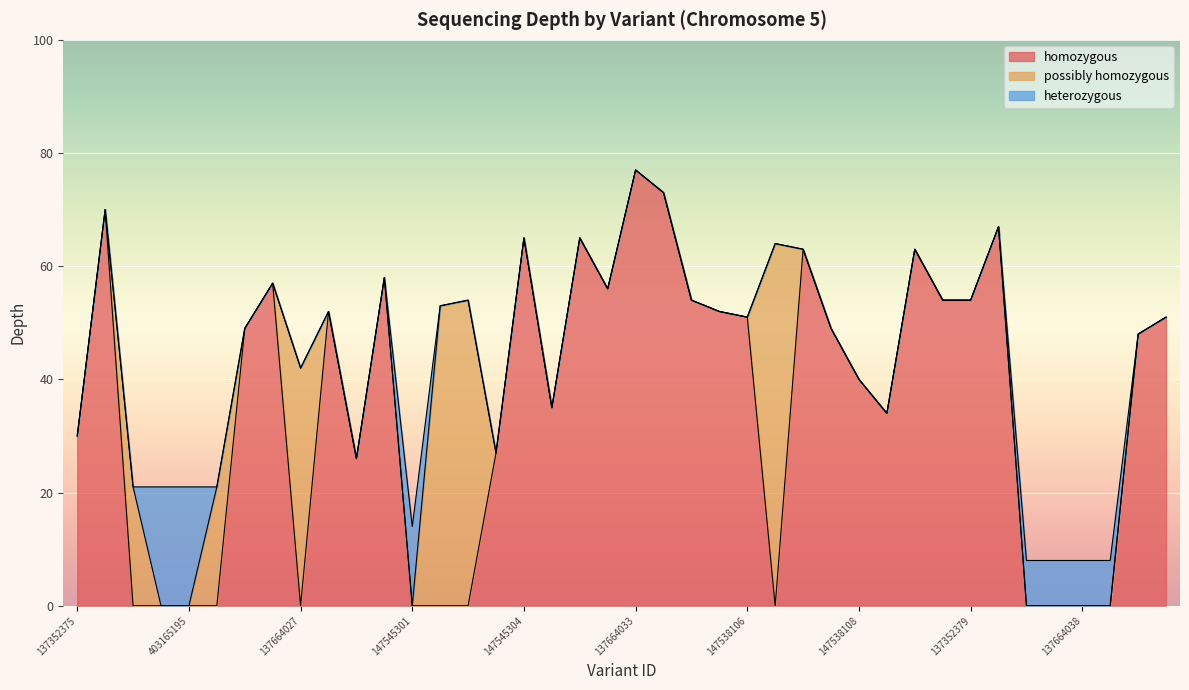

How many points are higher than both their immediate neighbors (excluding endpoints)?

11